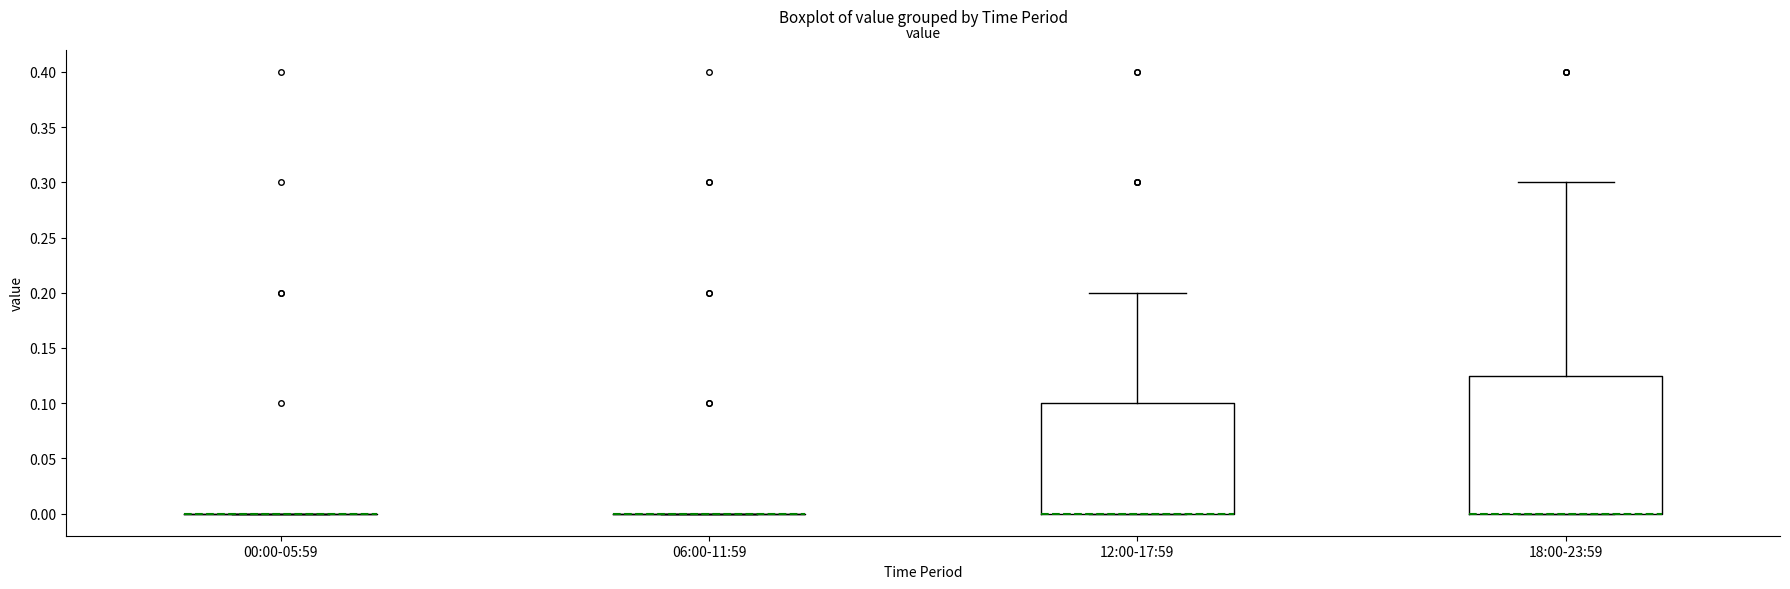

Reading left to right, read every box against the y-axis: the position of its median line, the range the box covers, and the ends of its whiskers. The values are not printed on the chart, so give them approximately, as read against the axis.

00:00-05:59: box collapsed to a line at 0.000, whiskers 0.000 to 0.000
06:00-11:59: box collapsed to a line at 0.000, whiskers 0.000 to 0.000
12:00-17:59: median 0.000 (drawn on the box's lower edge), box 0.000 to 0.100, whiskers 0.000 to 0.200
18:00-23:59: median 0.000 (drawn on the box's lower edge), box 0.000 to 0.125, whiskers 0.000 to 0.300